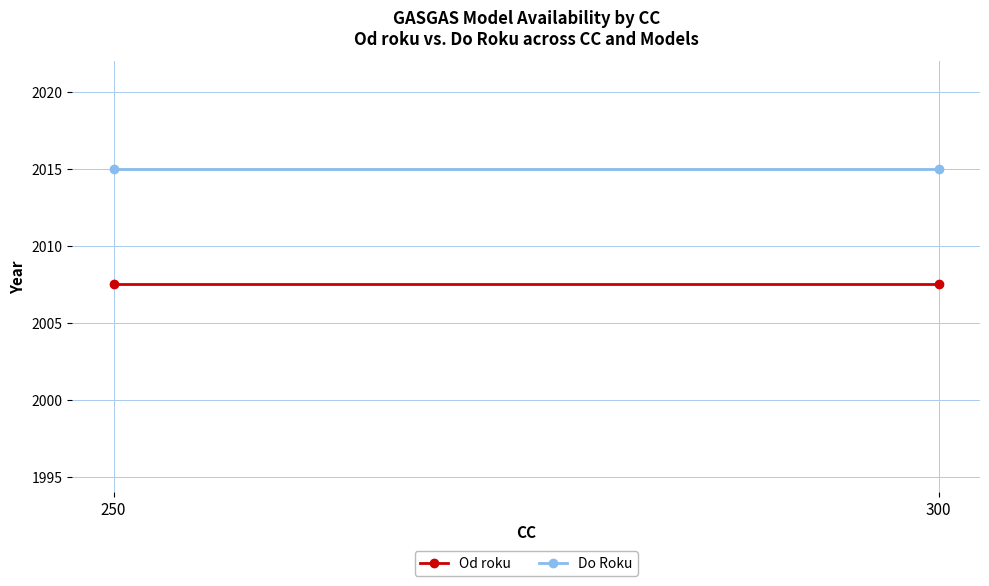

How many lines are shown in the chart?

2